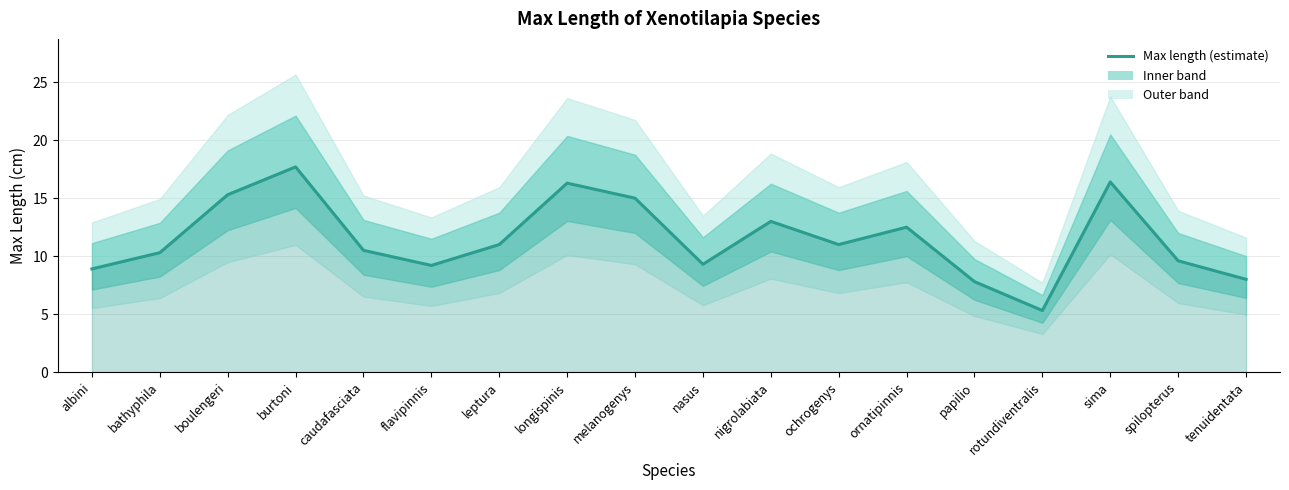

At which category does the chart reach its minimum across all series?

rotundiventralis